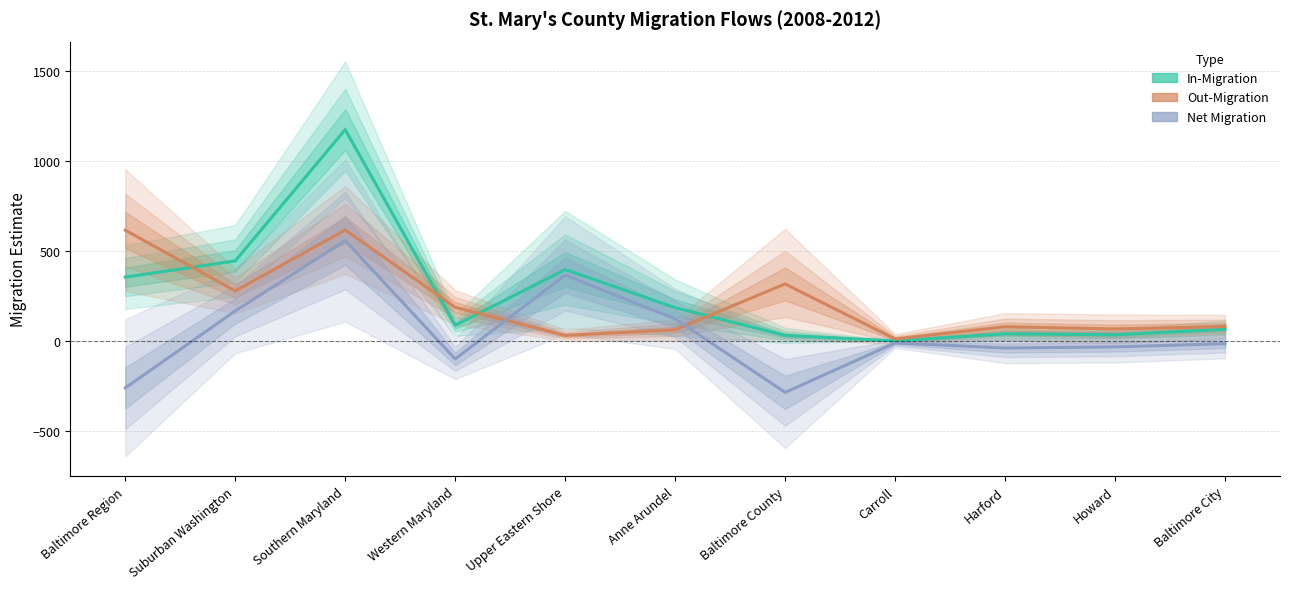

What is the total value across all series at Upper Eastern Shore?

794